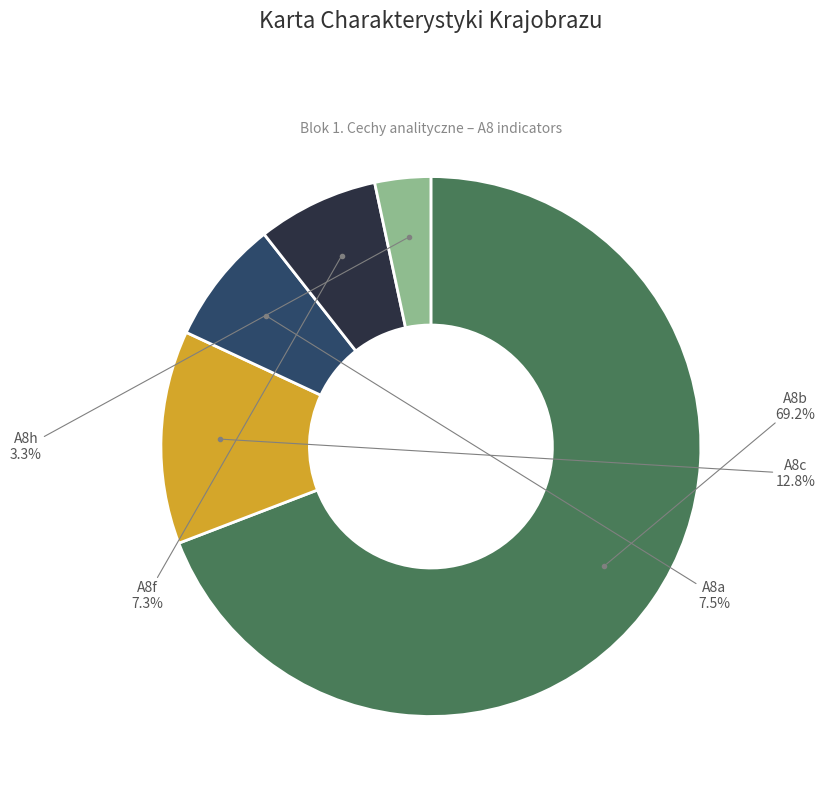

The A8b slice represents 58% of the pie. True or false?

False